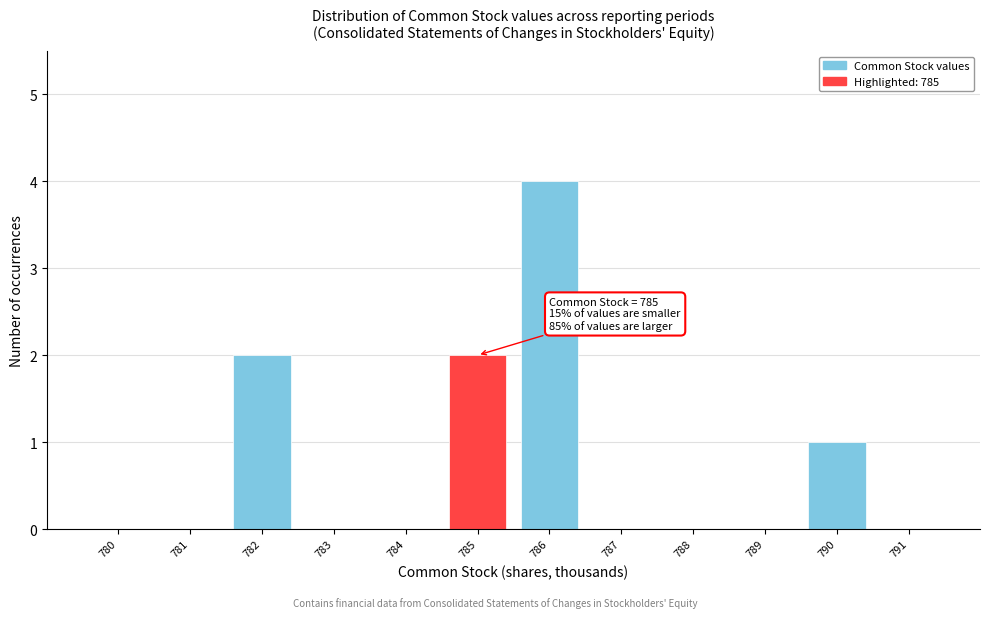

Reading left to right, extract all data points from this chart.

780=0	781=0	782=2	783=0	784=0	785=2	786=4	787=0	788=0	789=0	790=1	791=0